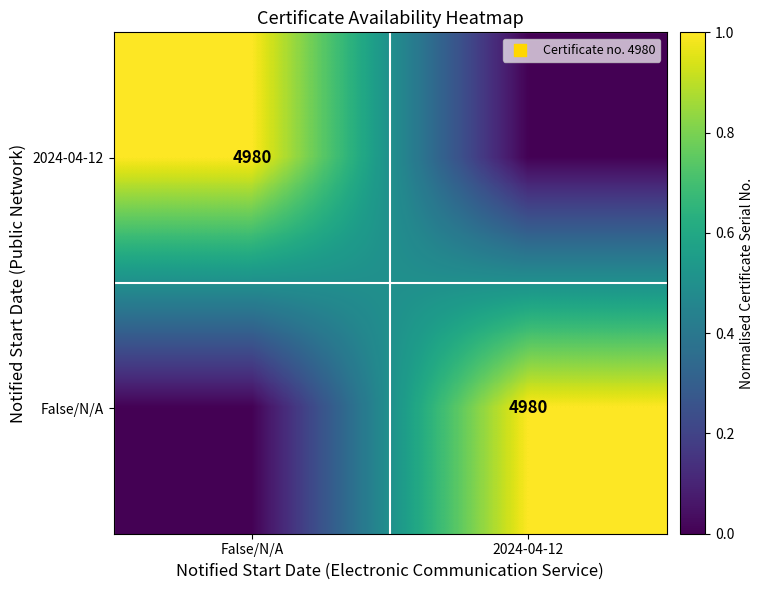

Is it true that 2024-04-12 equals 3318 at False/N/A?

False